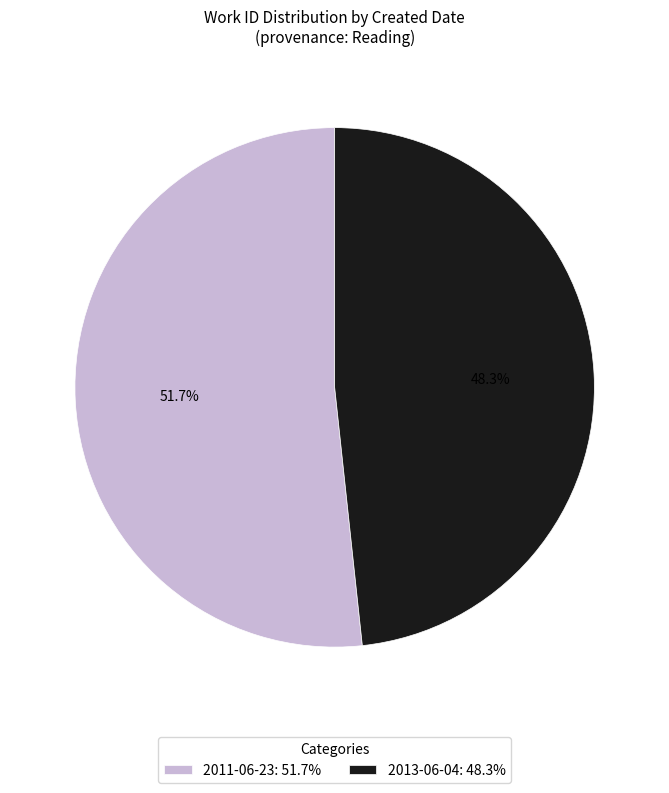

Is the sum of 2013-06-04 and 2011-06-23 greater than half?

Yes